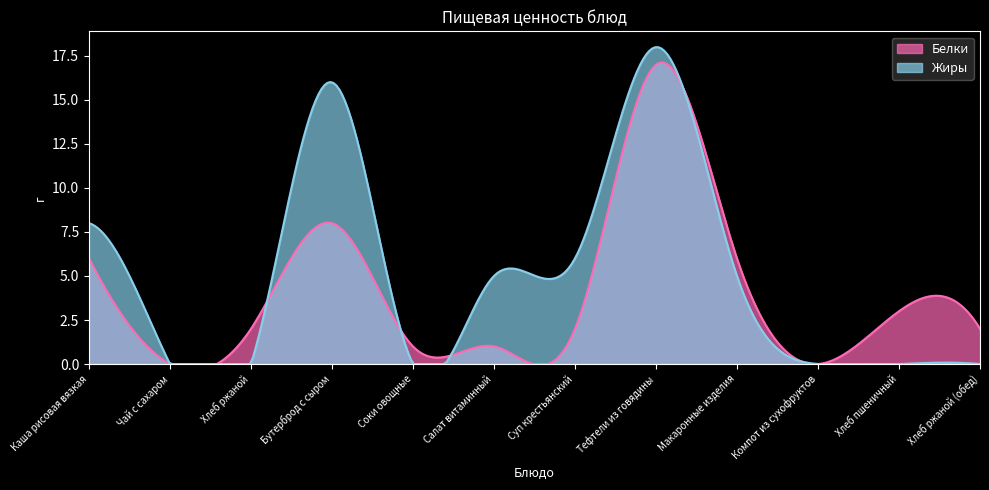

How many intersections are there between Белки and Жиры?

4